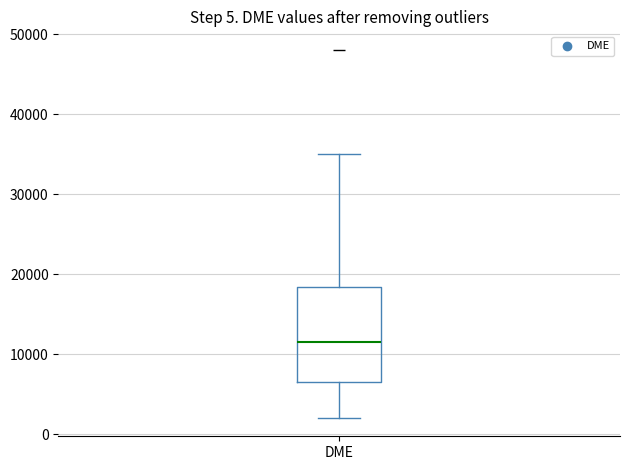

Where does the upper whisker of the box for DME end on the y-axis? The values are not printed on the chart, so give them approximately, as read against the axis.

35000